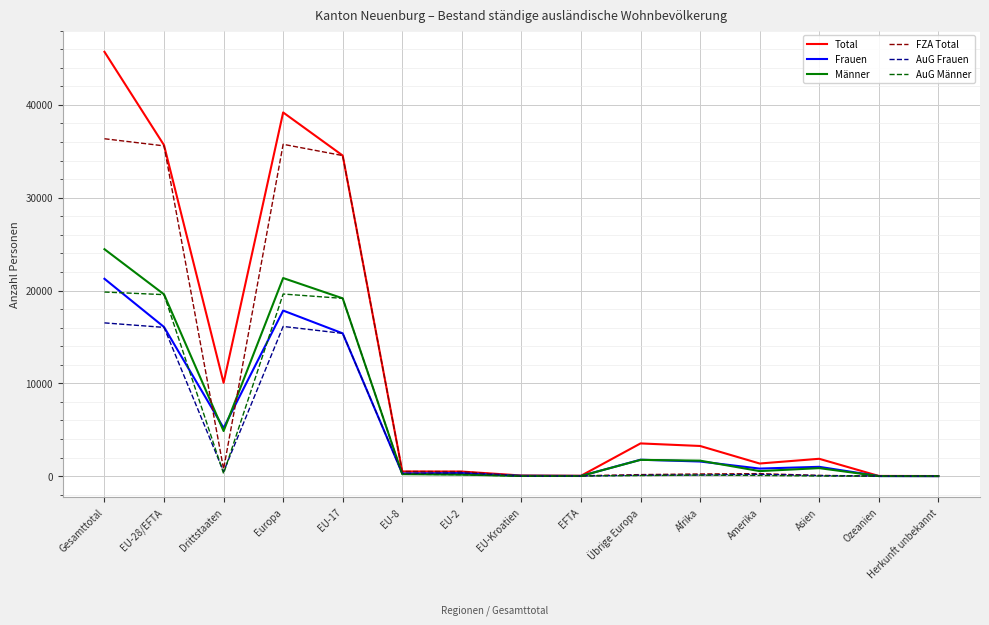

What is the difference between the AuG Frauen values at EU-17 and Europa?

746